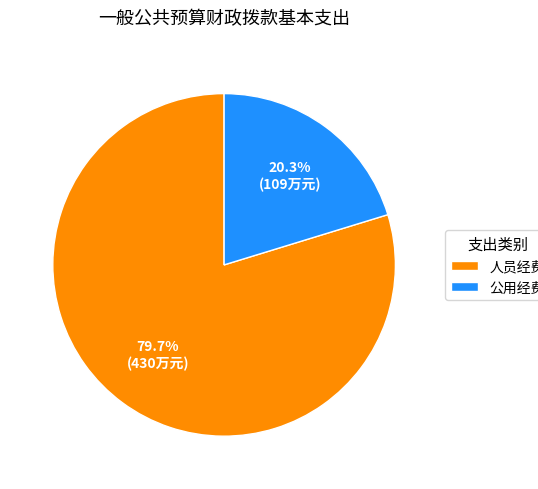

Which category has the smallest portion of the pie?

公用经费